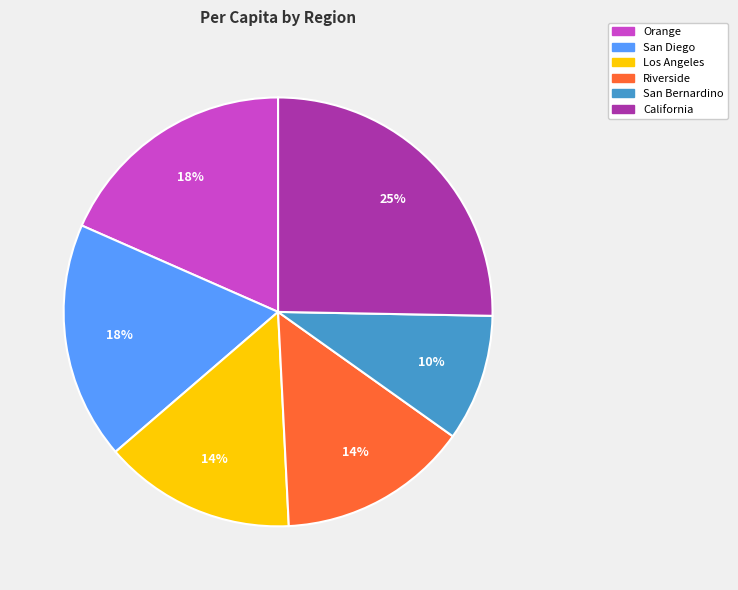

Is the sum of Los Angeles and Riverside greater than half?

No